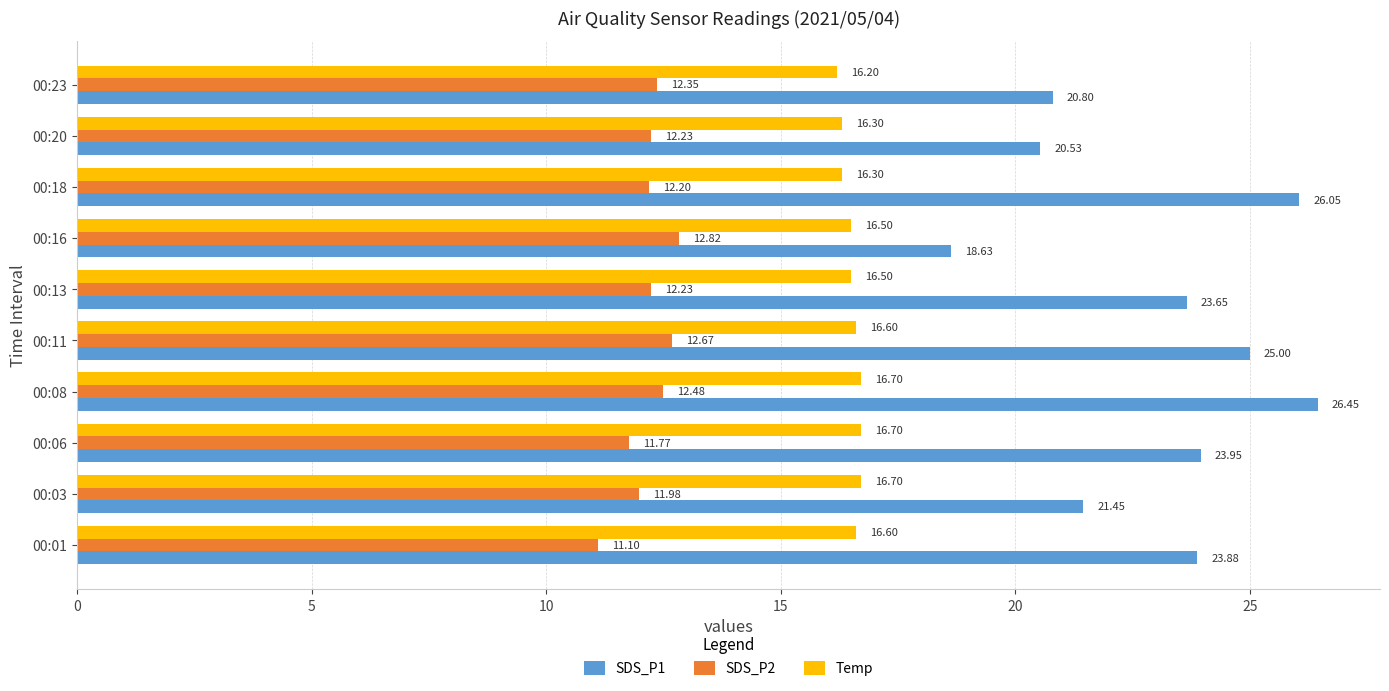

List the series in order of their peak value, highest first.

SDS_P1, Temp, SDS_P2